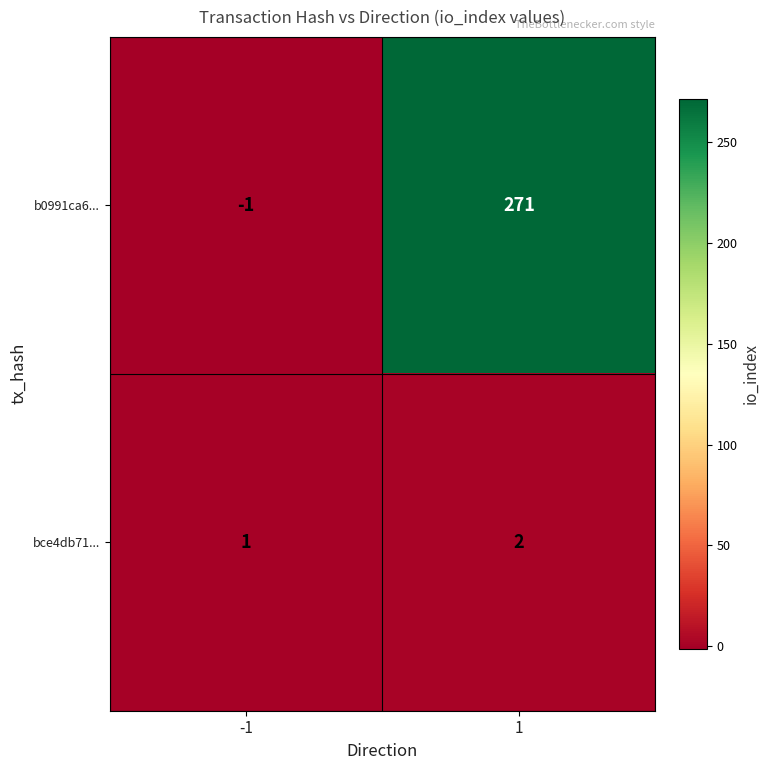

Reading right to left, extract all data points from this chart.

b0991ca6...: 271	-1
bce4db71...: 2	1